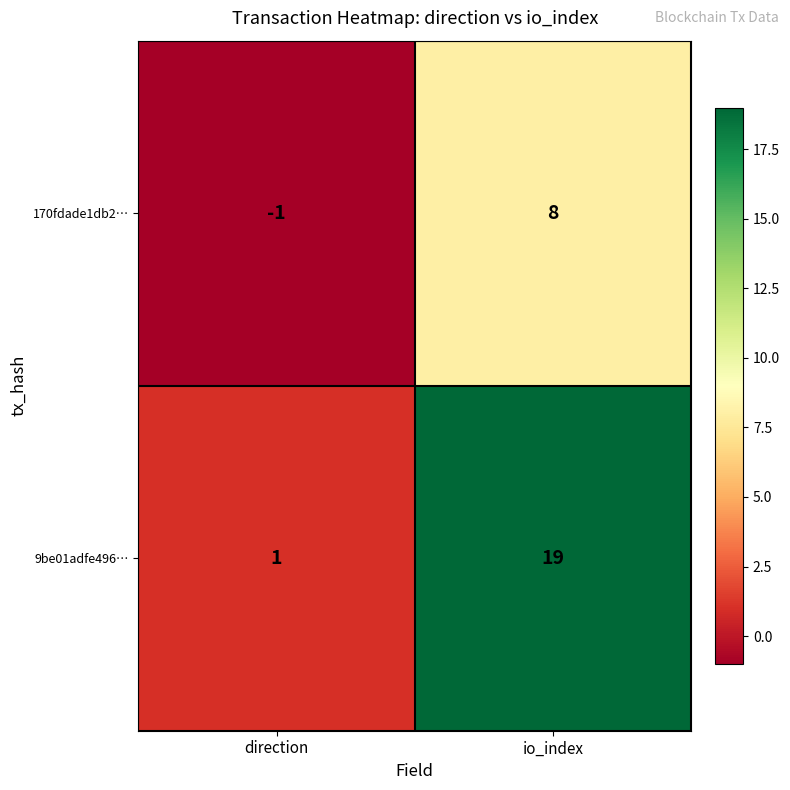

At io_index, list the series in order from smallest to largest.

170fdade1db2…, 9be01adfe496…